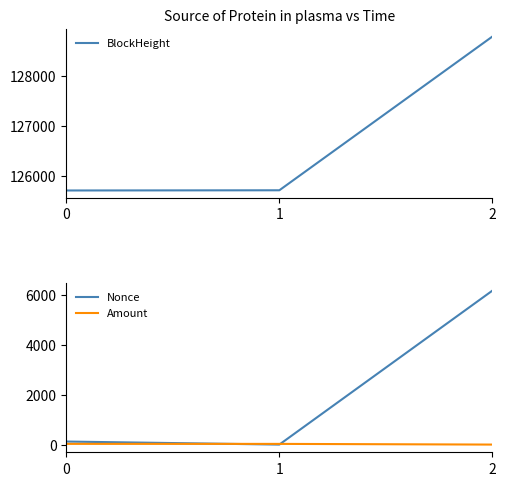

Which series has the largest range (max minus min)?

Nonce